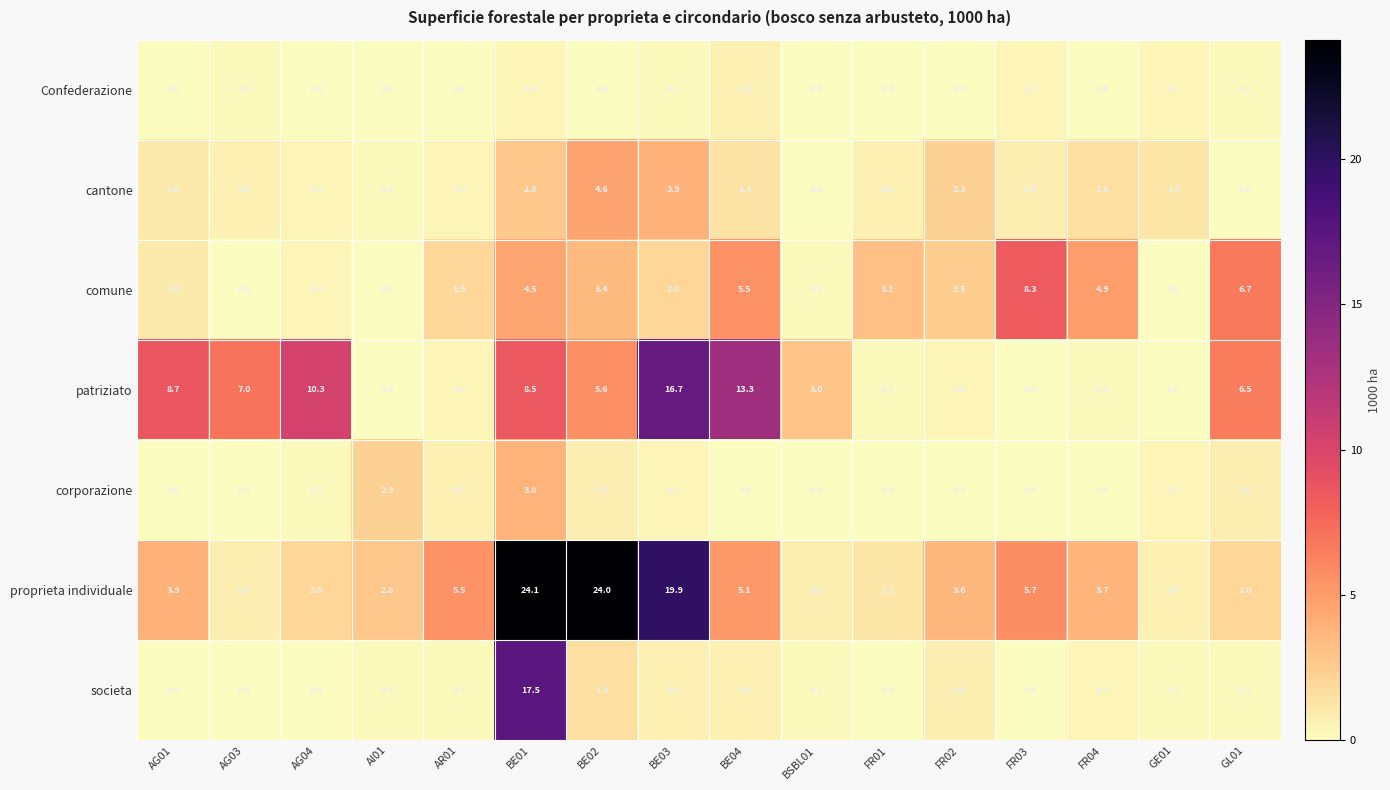

Which series has the largest total across all categories?

proprieta individuale